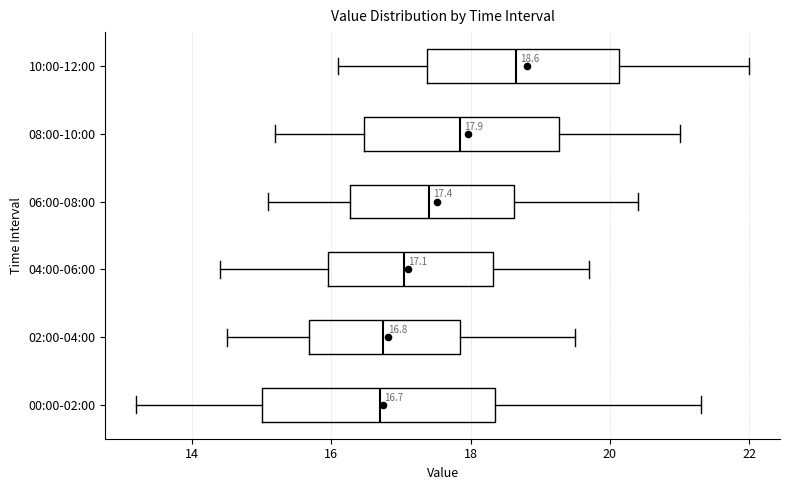

Which box is the widest, from its left edge to its right edge?

00:00-02:00